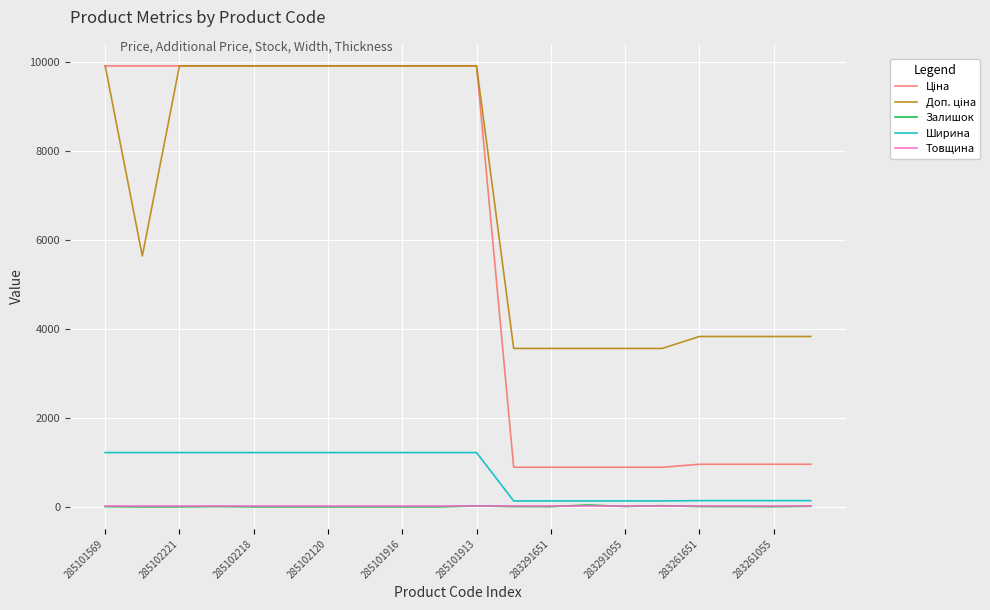

What is the greatest value displayed?

9908.5